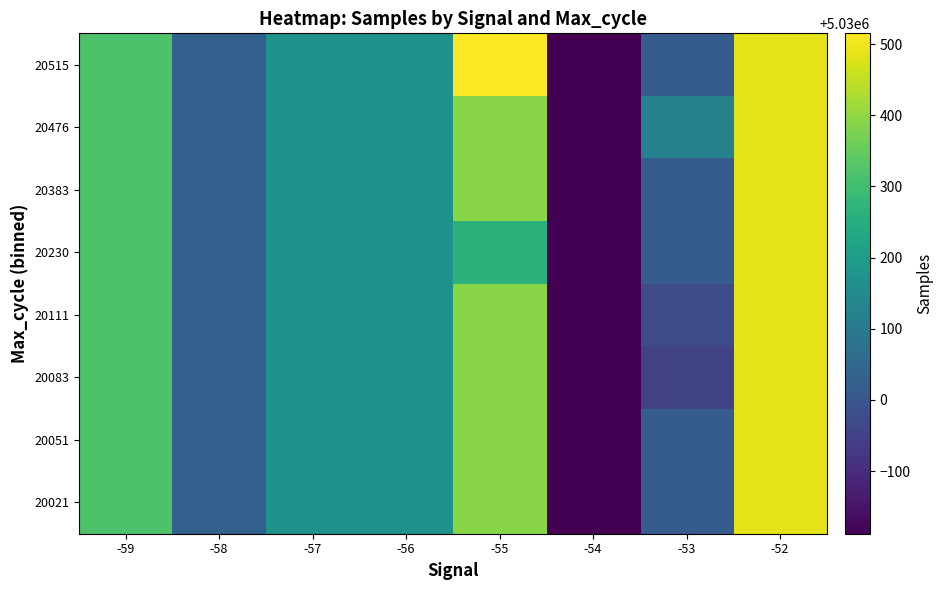

Between -53 and -52, which is larger?

-52